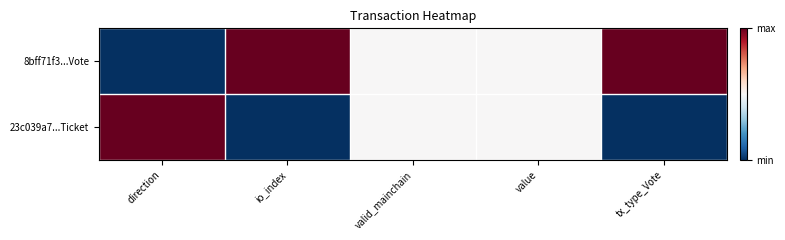

Reading right to left, list all the values displayed in this chart.

8bff71f3...Vote: tx_type_Vote=1.0	value=0.5	valid_mainchain=0.5	io_index=1.0	direction=0.0
23c039a7...Ticket: tx_type_Vote=0.0	value=0.5	valid_mainchain=0.5	io_index=0.0	direction=1.0